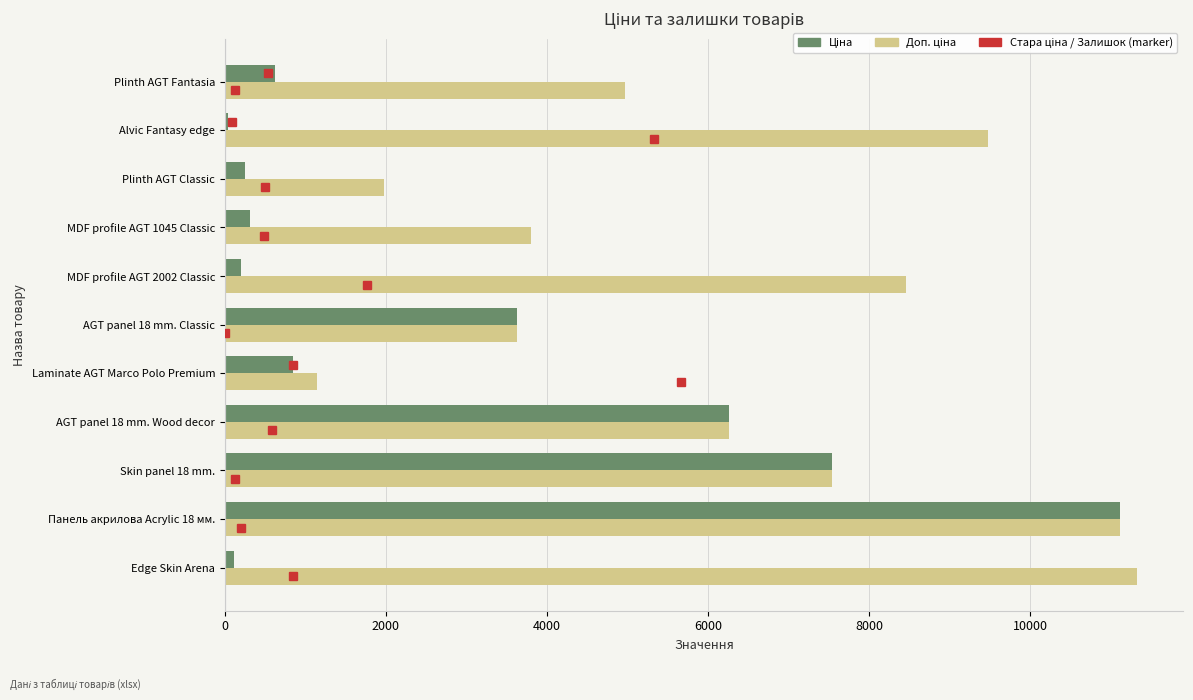

At which category is the sum across all series the highest?

Панель акрилова Acrylic 18 мм.